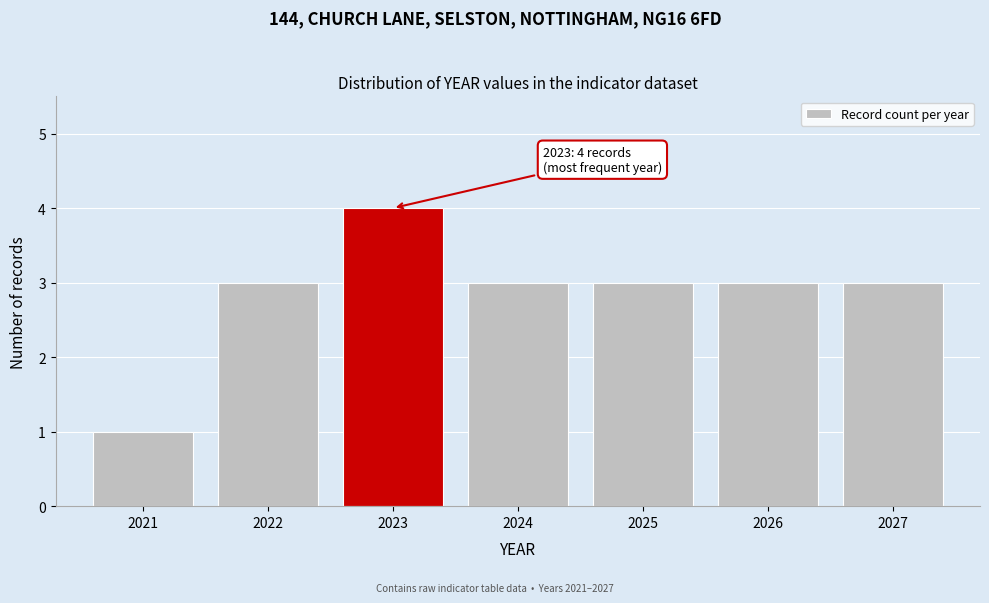

Reading left to right, list all the values displayed in this chart.

2021=1	2022=3	2023=4	2024=3	2025=3	2026=3	2027=3